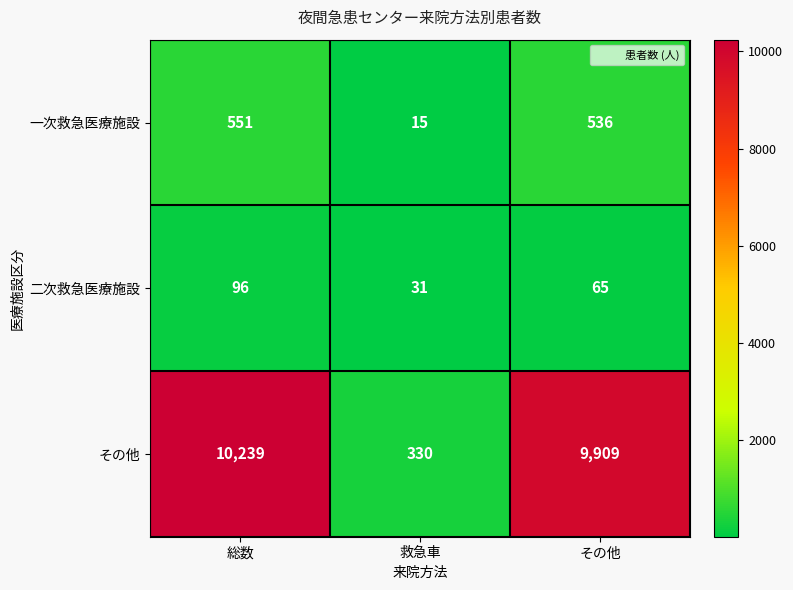

The value of その他 at 救急車 is 184. True or false?

False